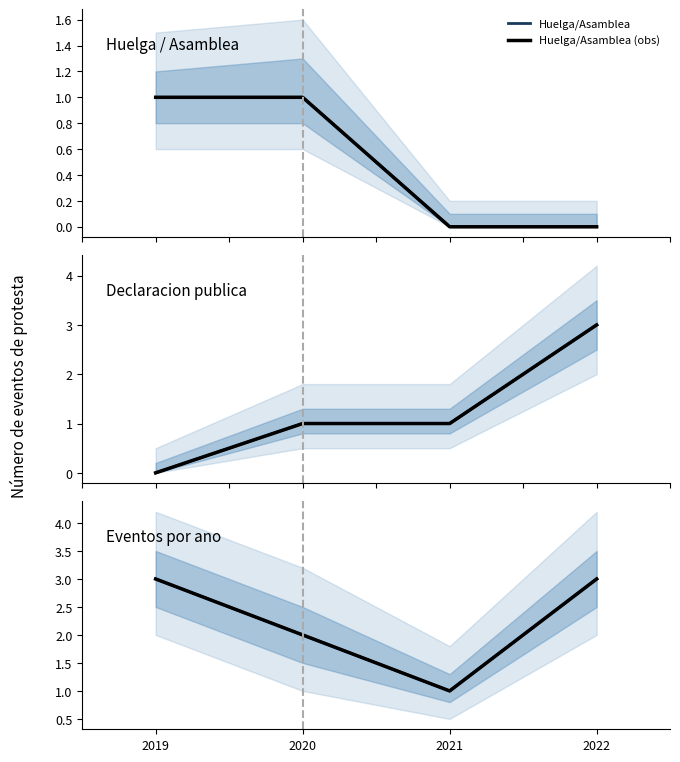

What is the difference between the second highest and second lowest values in the Huelga/Asamblea series?

1